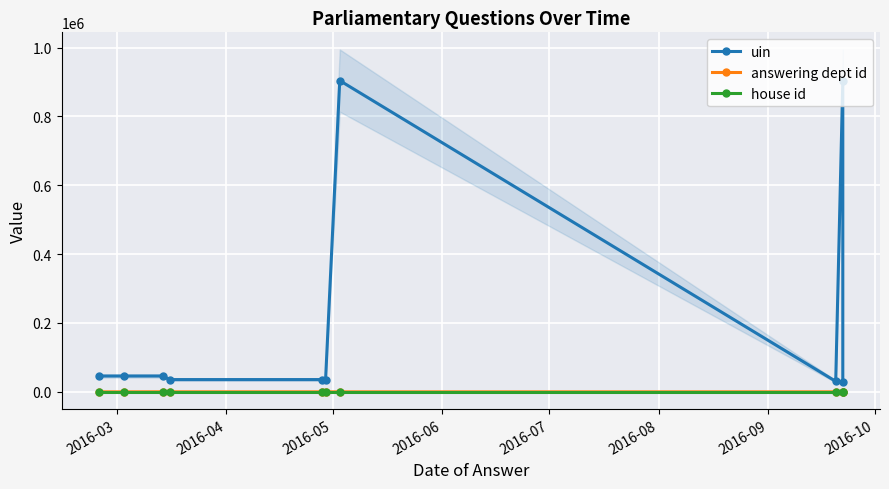

Reading left to right, list all the values displayed in this chart.

uin: 46012	46013	46048	35661	35662	35663	904134	30512	903872	27788
answering dept id: 1	1	202	63	63	63	20	53	10	1
house id: 1	1	1	1	1	1	1	1	1	1